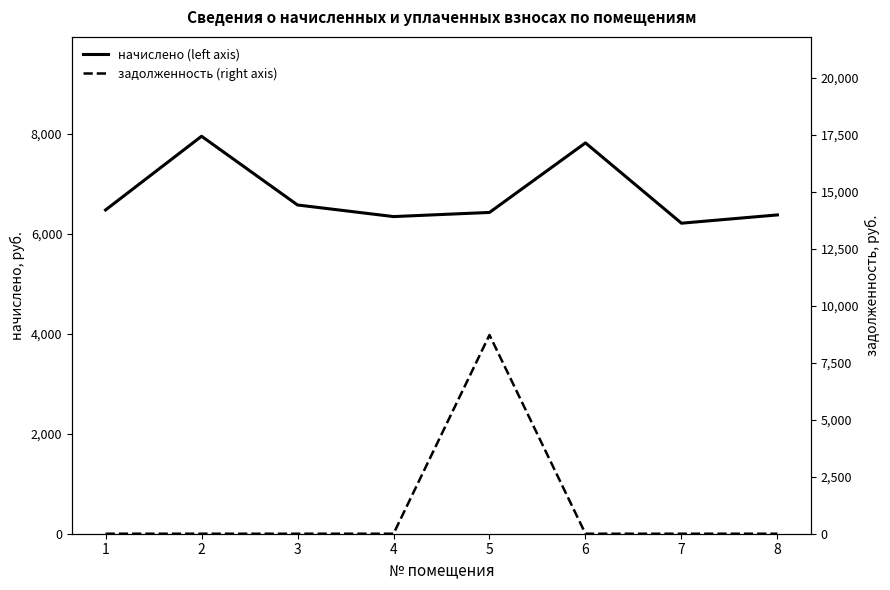

Reading left to right, list all the values displayed in this chart.

начислено (left axis): 6475.0	7948.8	6574.3	6342.5	6425.3	7816.3	6210.0	6375.6
задолженность (right axis): 0.0	0.0	0.0	0.0	8714.2	0.0	0.0	0.0